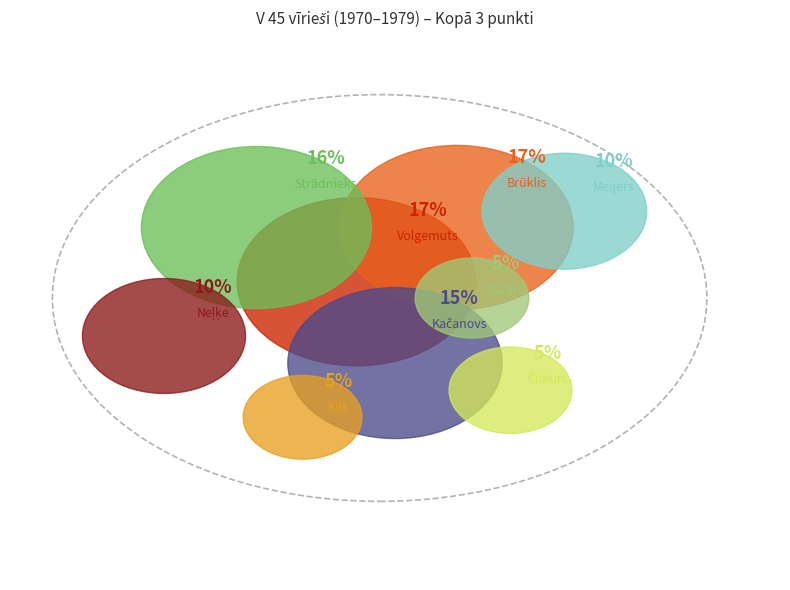

What is the largest slice in the pie chart?

Volgemuts